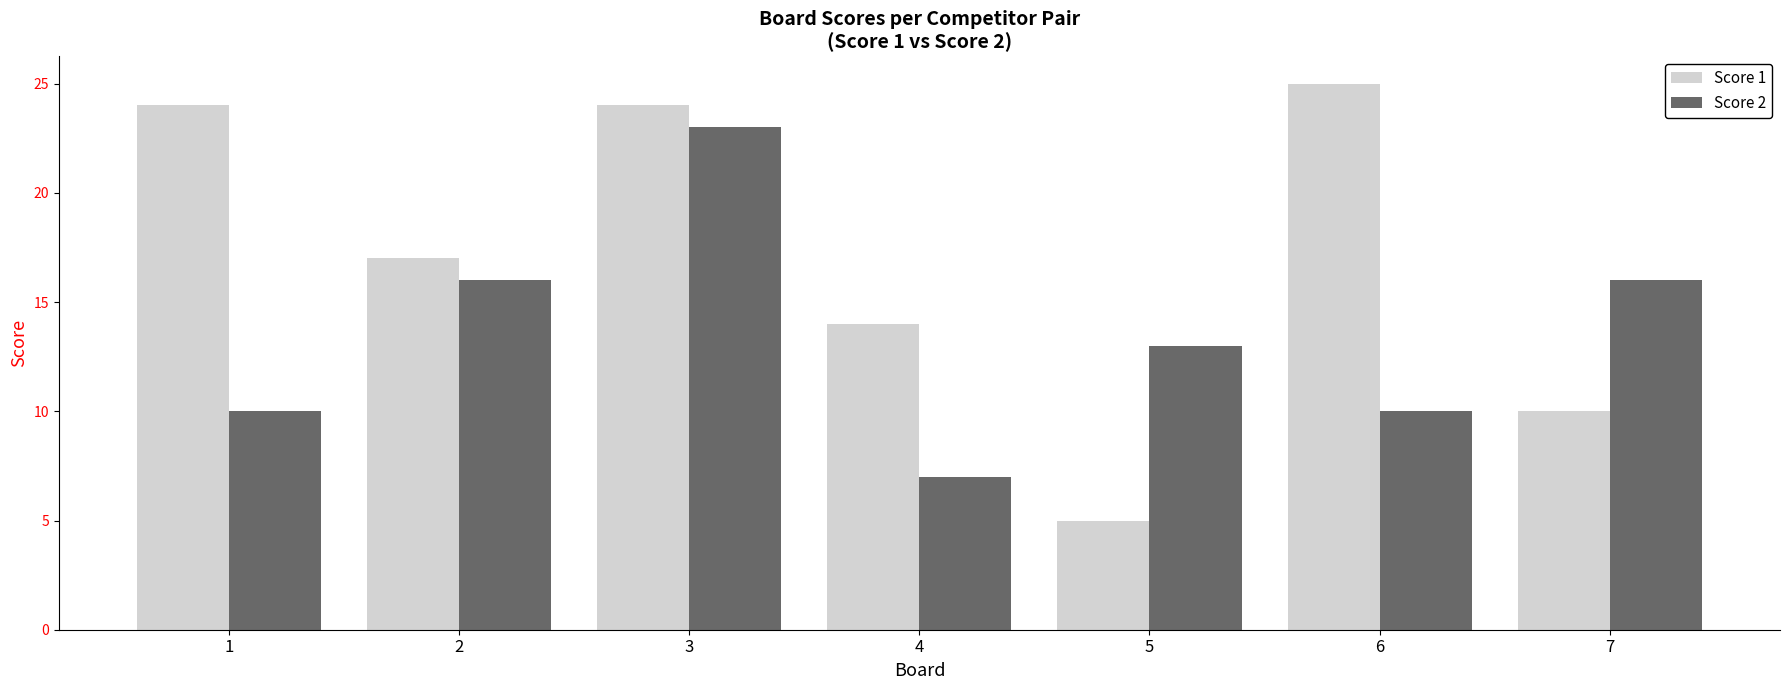

At which label is Score 1 closest to 15?

4